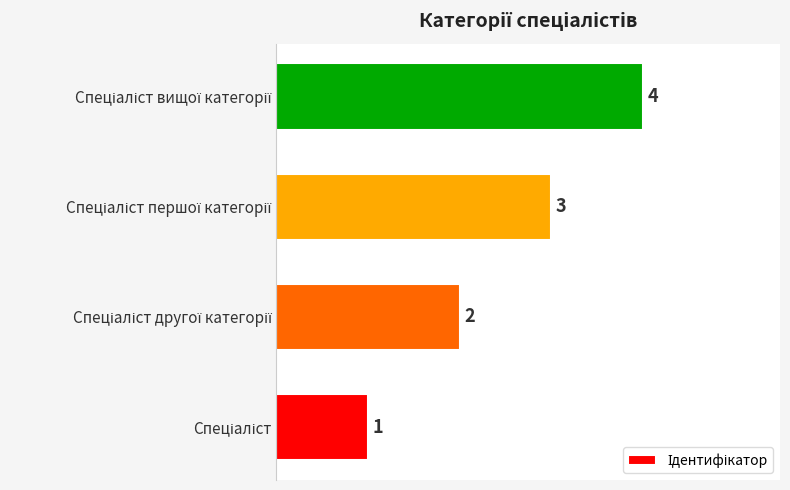

What is the greatest value displayed?

4